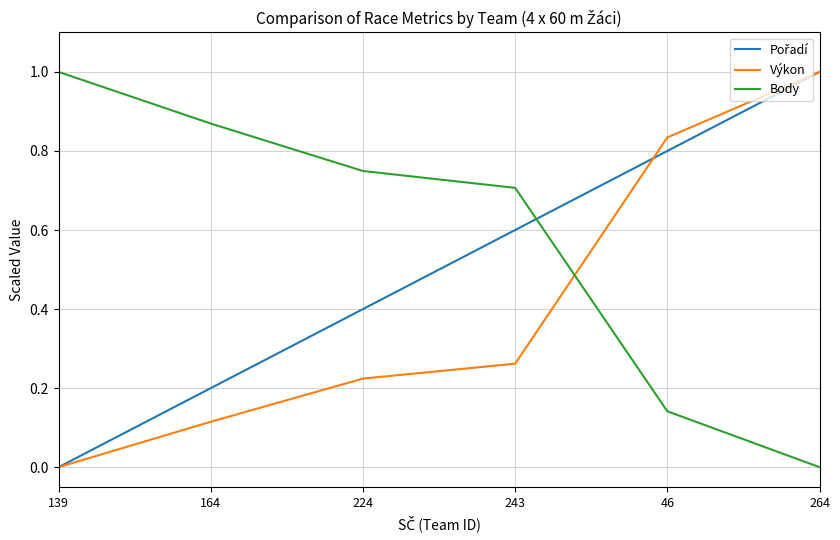

Which category has the lowest value in the Výkon series?

139